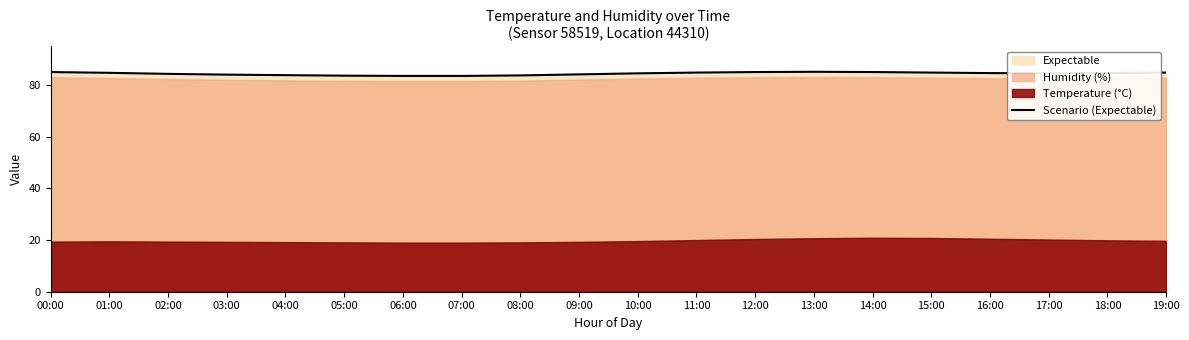

What is the difference between the maximum and minimum values?

1.6